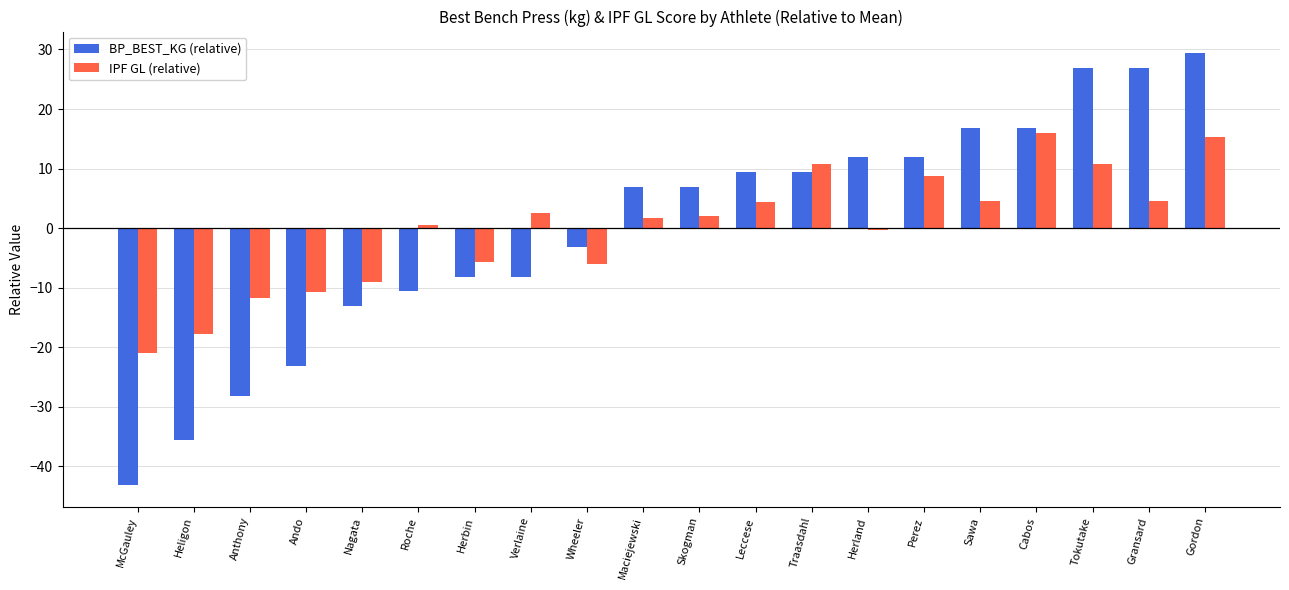

At which category is the sum across all series the highest?

Gordon